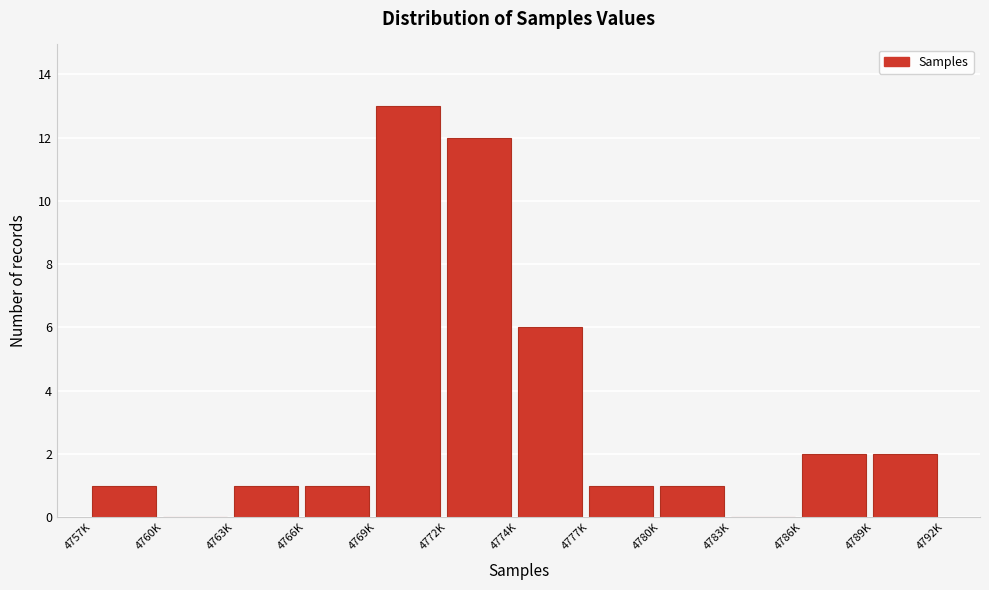

Reading right to left, list all the values displayed in this chart.

4789K=2	4786K=2	4783K=0	4780K=1	4777K=1	4774K=6	4772K=12	4769K=13	4766K=1	4763K=1	4760K=0	4757K=1